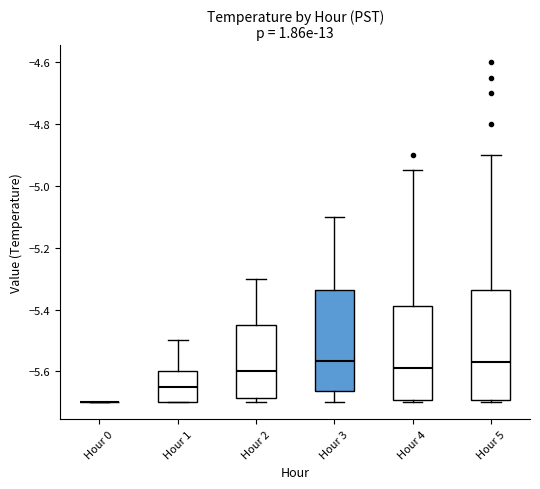

Reading left to right, read every box against the y-axis: the position of its median line, the range the box covers, and the ends of its whiskers. The values are not printed on the chart, so give them approximately, as read against the axis.

Hour 0: box collapsed to a line at -5.70, whiskers -5.70 to -5.70
Hour 1: median -5.64, box -5.70 to -5.60, whiskers -5.70 to -5.50
Hour 2: median -5.60, box -5.68 to -5.44, whiskers -5.70 to -5.30
Hour 3: median -5.56, box -5.66 to -5.34, whiskers -5.70 to -5.10
Hour 4: median -5.58, box -5.70 to -5.38, whiskers -5.70 (just below the box's lower edge) to -4.94
Hour 5: median -5.56, box -5.70 to -5.34, whiskers -5.70 (just below the box's lower edge) to -4.90